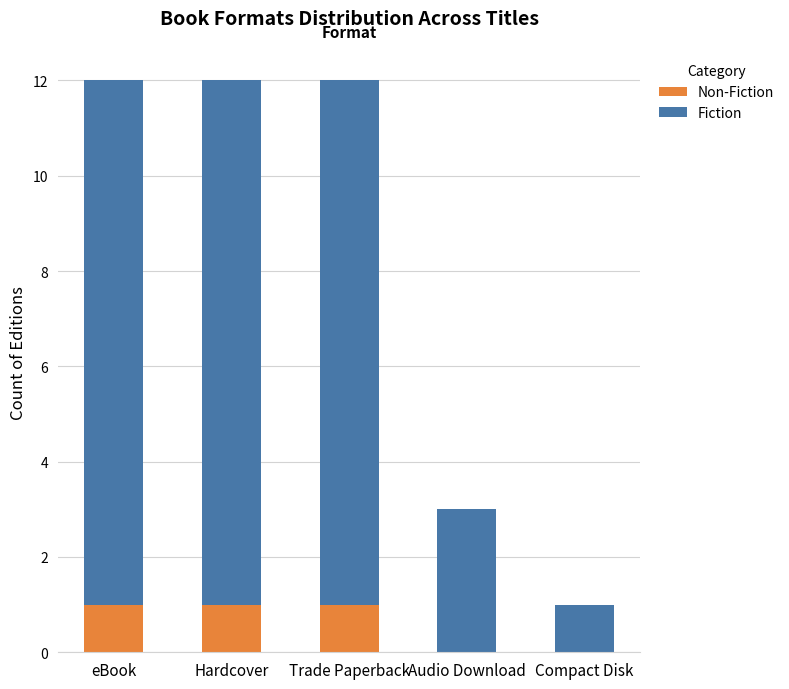

What is the average value of the Fiction series?

7